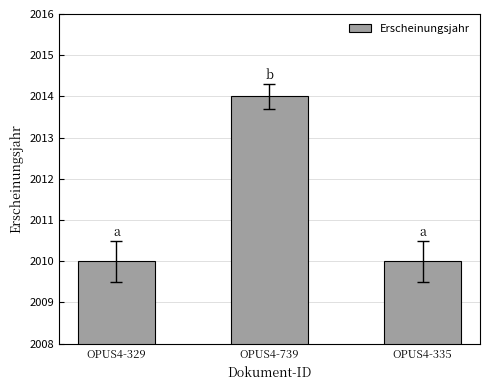

What is the value of the 3rd bar from the left?

2010